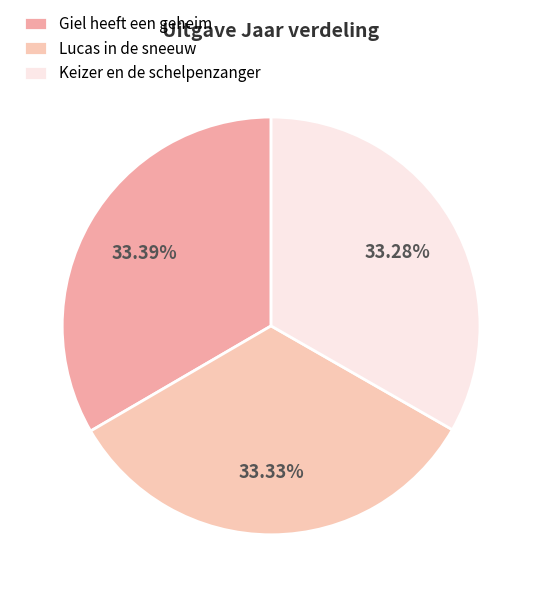

True or false: Giel heeft een geheim accounts for 44% of the total.

False